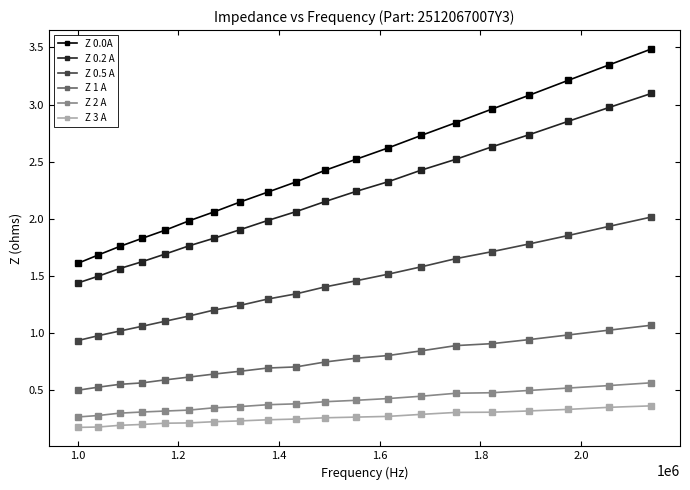

True or false: Z 3 A and Z 1 A intersect in this chart.

False